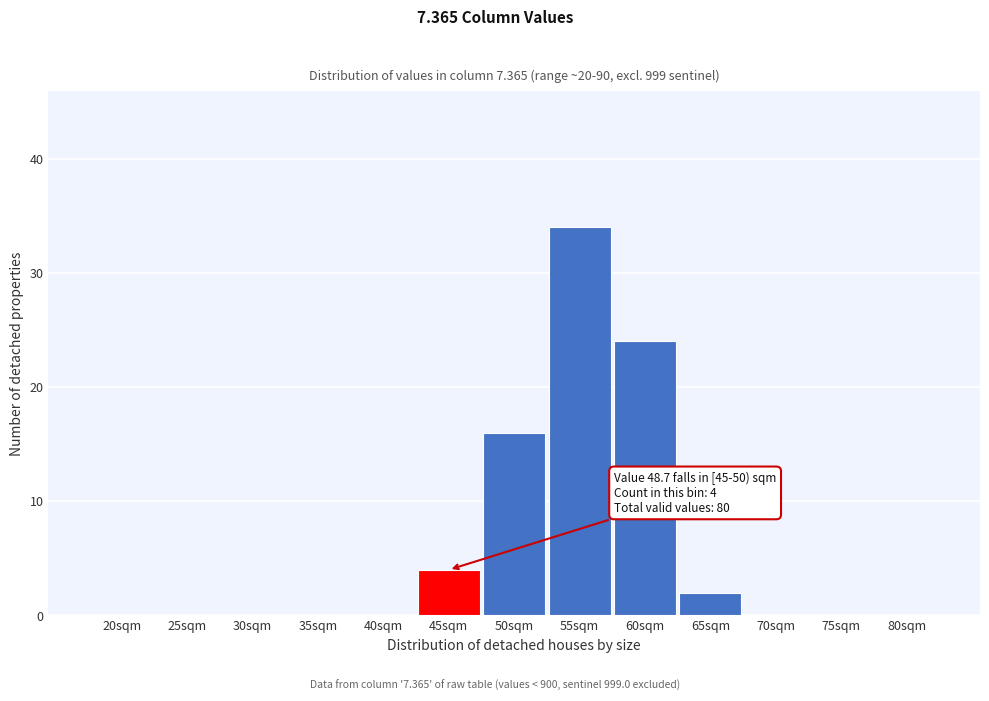

Reading left to right, transcribe all the data shown in this chart.

20sqm=0	25sqm=0	30sqm=0	35sqm=0	40sqm=0	45sqm=4	50sqm=16	55sqm=34	60sqm=24	65sqm=2	70sqm=0	75sqm=0	80sqm=0